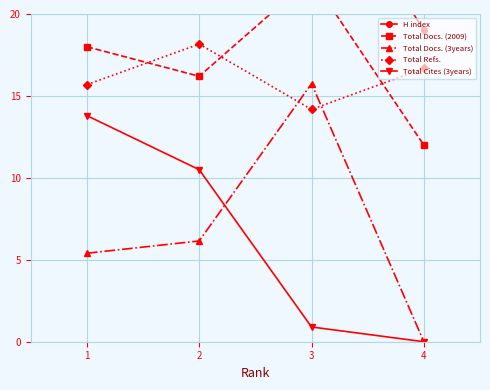

Reading right to left, transcribe all the data shown in this chart.

H index: 19.0	30.0	21.0	24.0
Total Docs. (2009): 12.0	22.2	16.2	18.0
Total Docs. (3years): 0.0	15.8	6.1	5.4
Total Refs.: 16.7	14.2	18.2	15.7
Total Cites (3years): 0.0	0.9	10.5	13.8